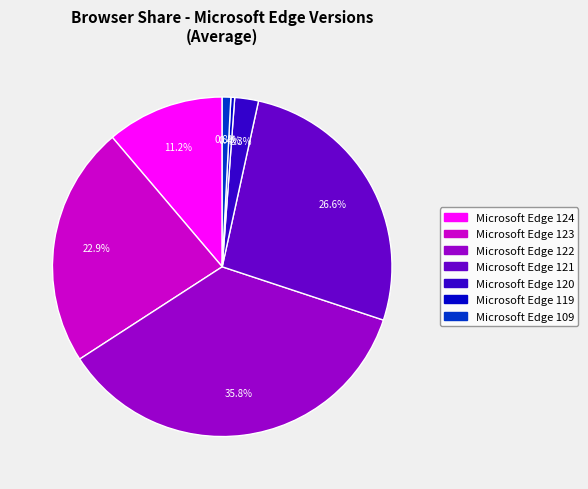

To the nearest percent, what percentage of the pie is Microsoft Edge 120?

2%